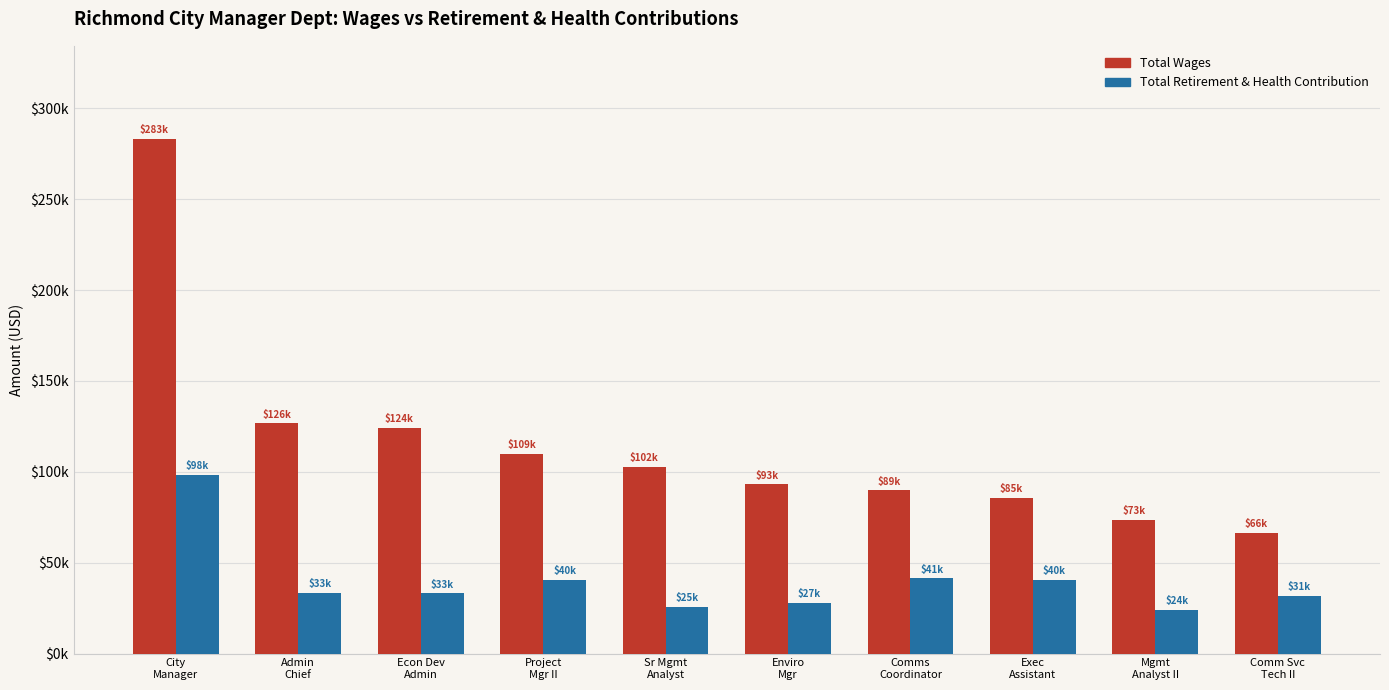

What is the difference between the maximum and second lowest values in the Total Wages series?

209912